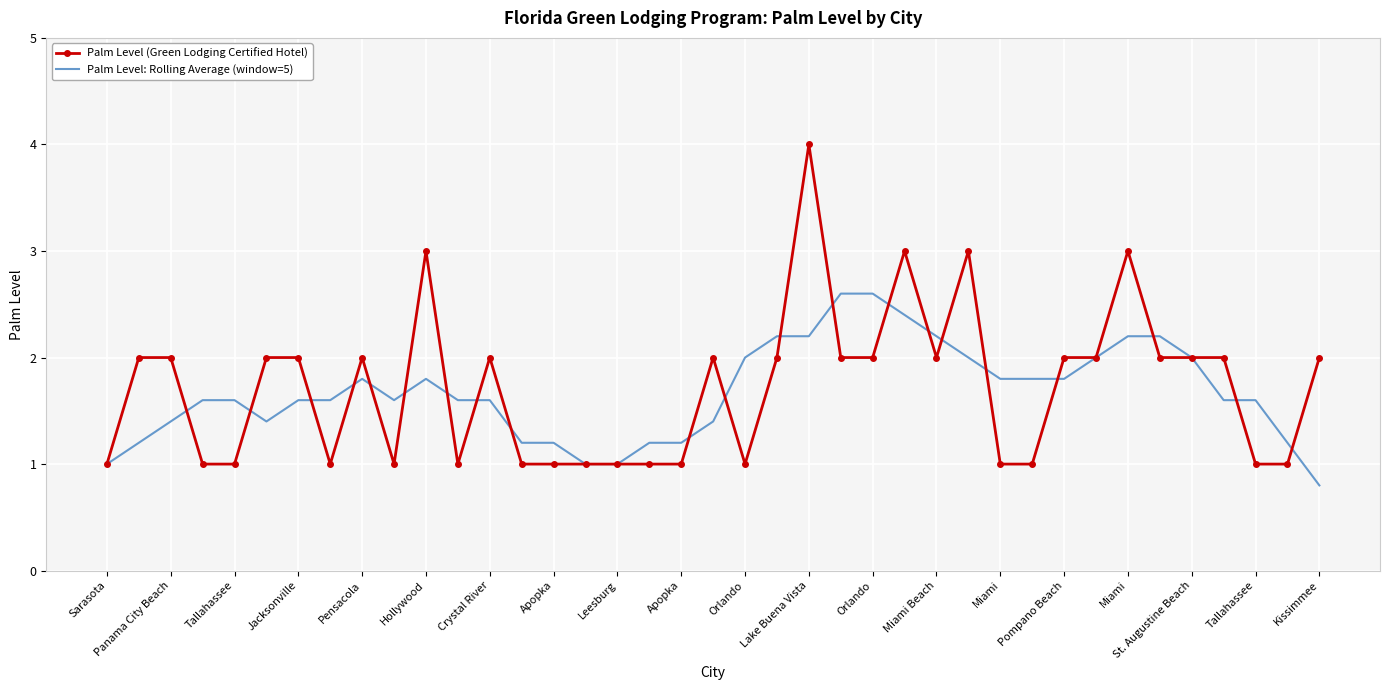

Which series has the widest spread of values?

Palm Level (Green Lodging Certified Hotel)